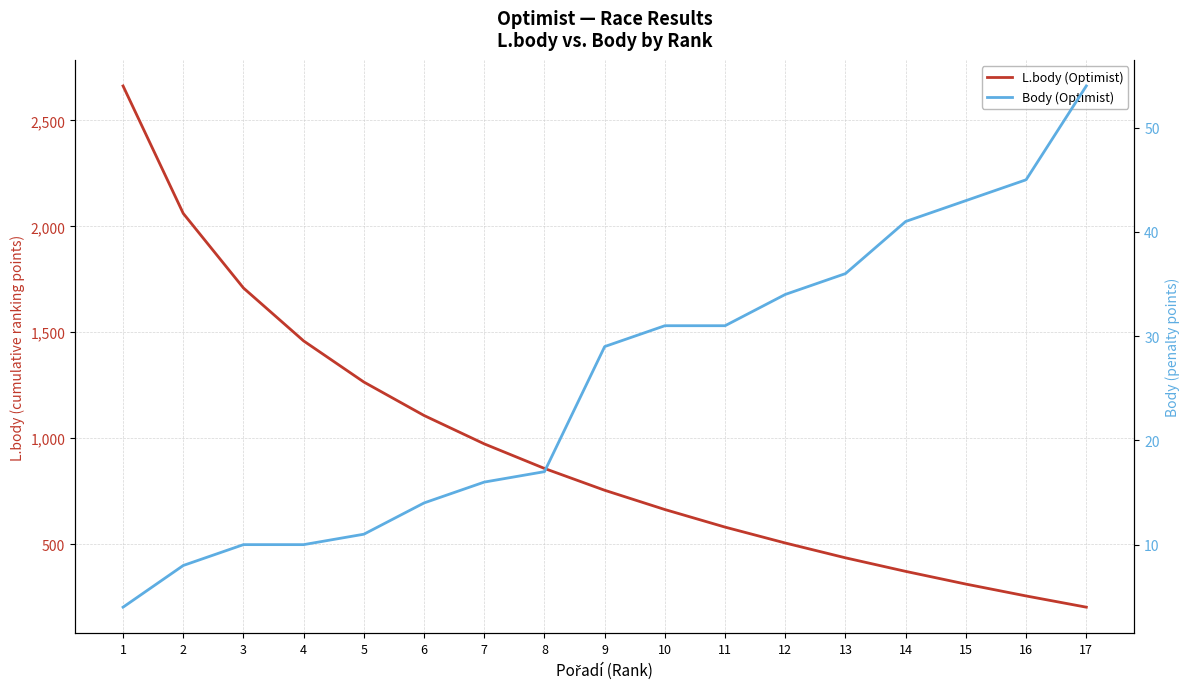

What is the smallest value displayed?

4